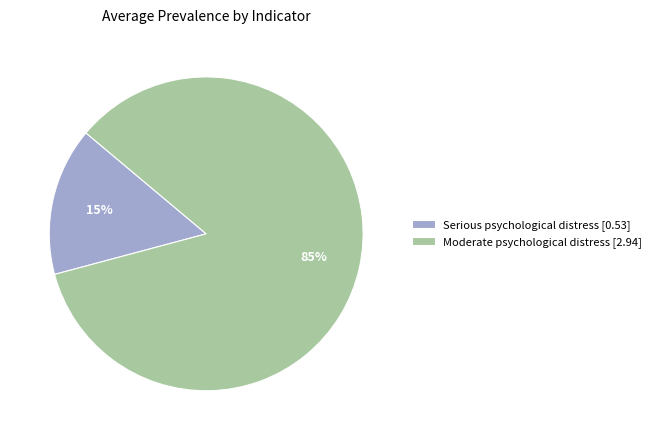

Does any single category account for the majority?

Yes